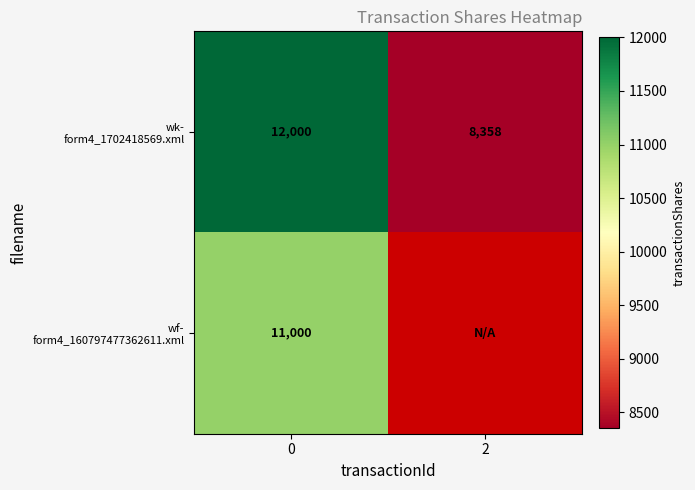

How many categories are shown in the chart?

2